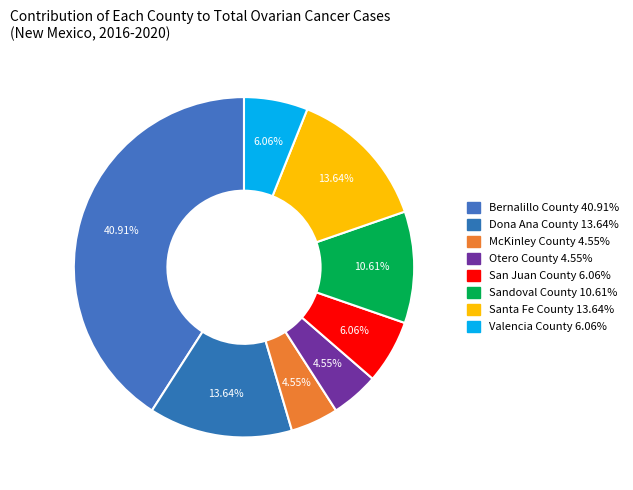

Is there a majority slice in this chart?

No